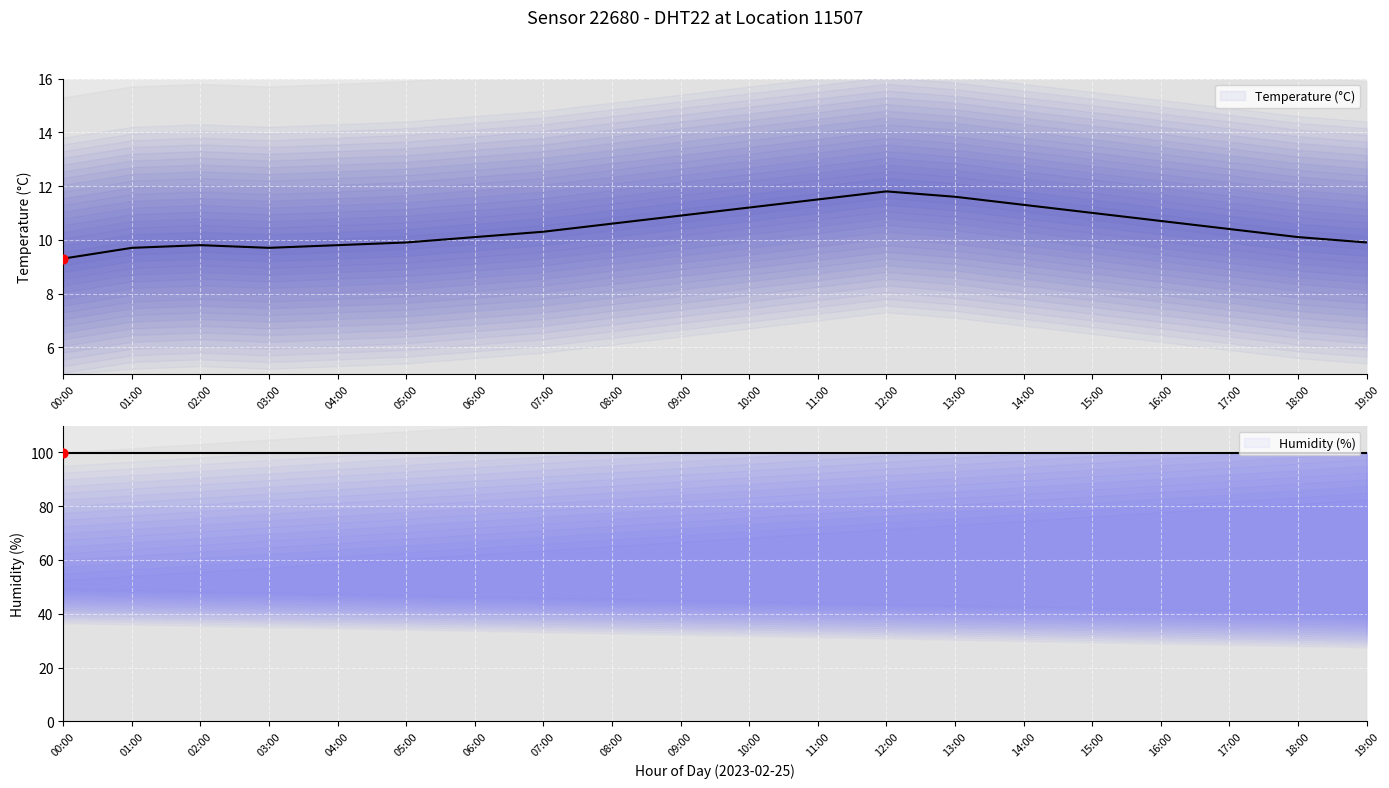

At which category is the sum across all series the highest?

12:00